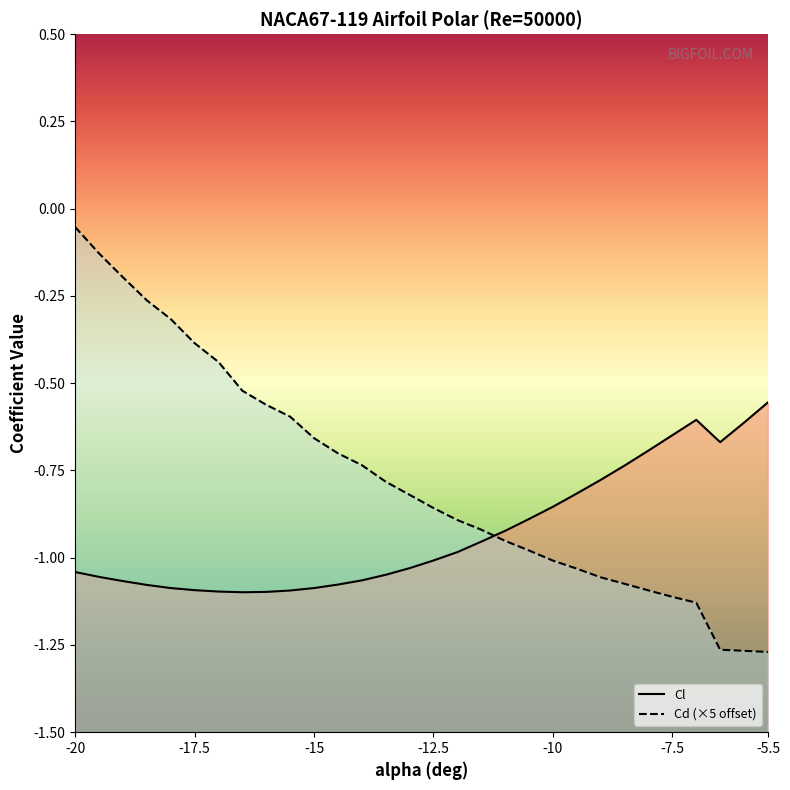

What position from the left is -10?

21